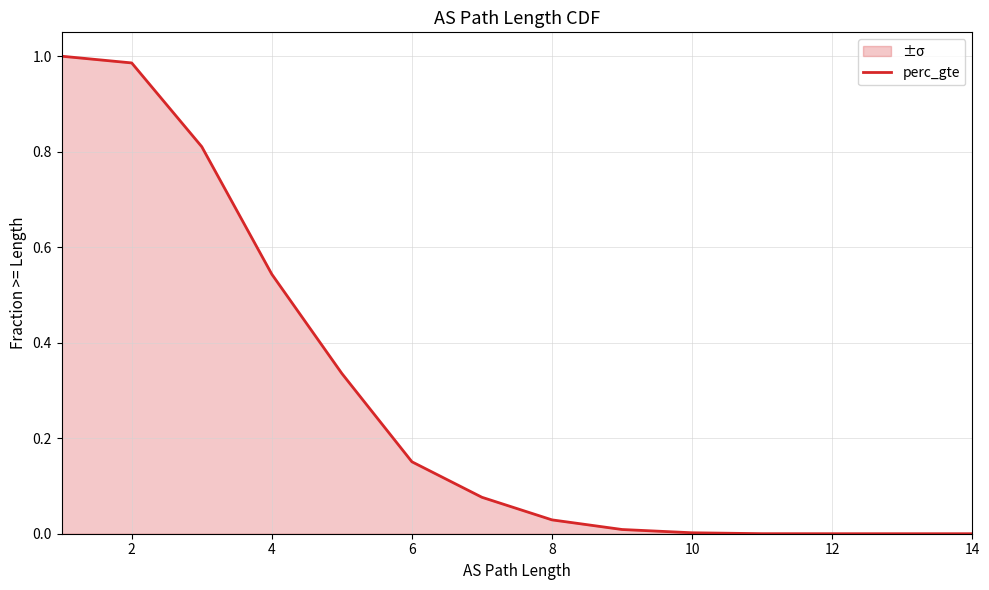

True or false: the data has more than 0 interior local peaks.

False